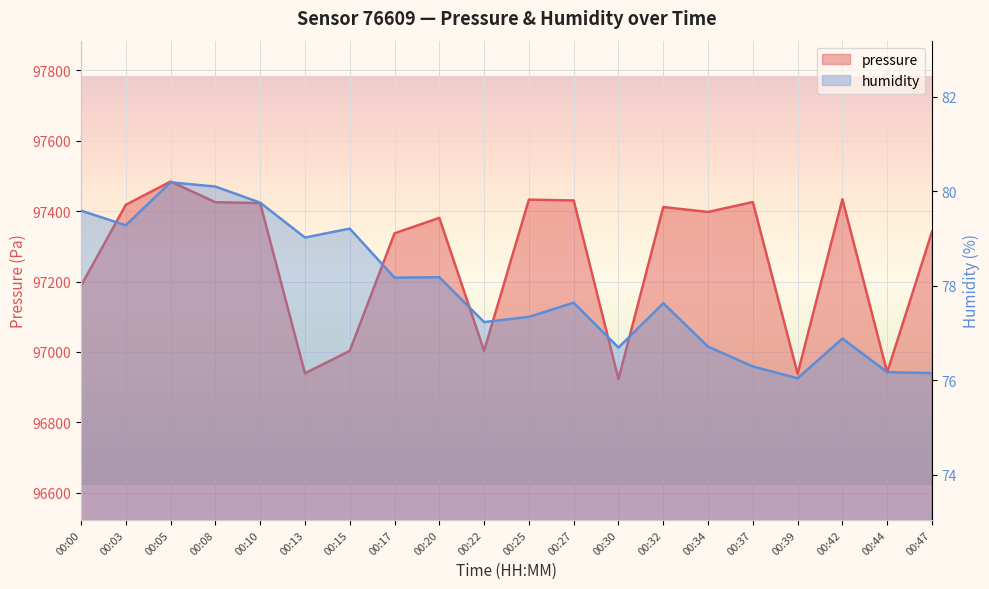

True or false: humidity has a value of 80.1 at 00:08.

True